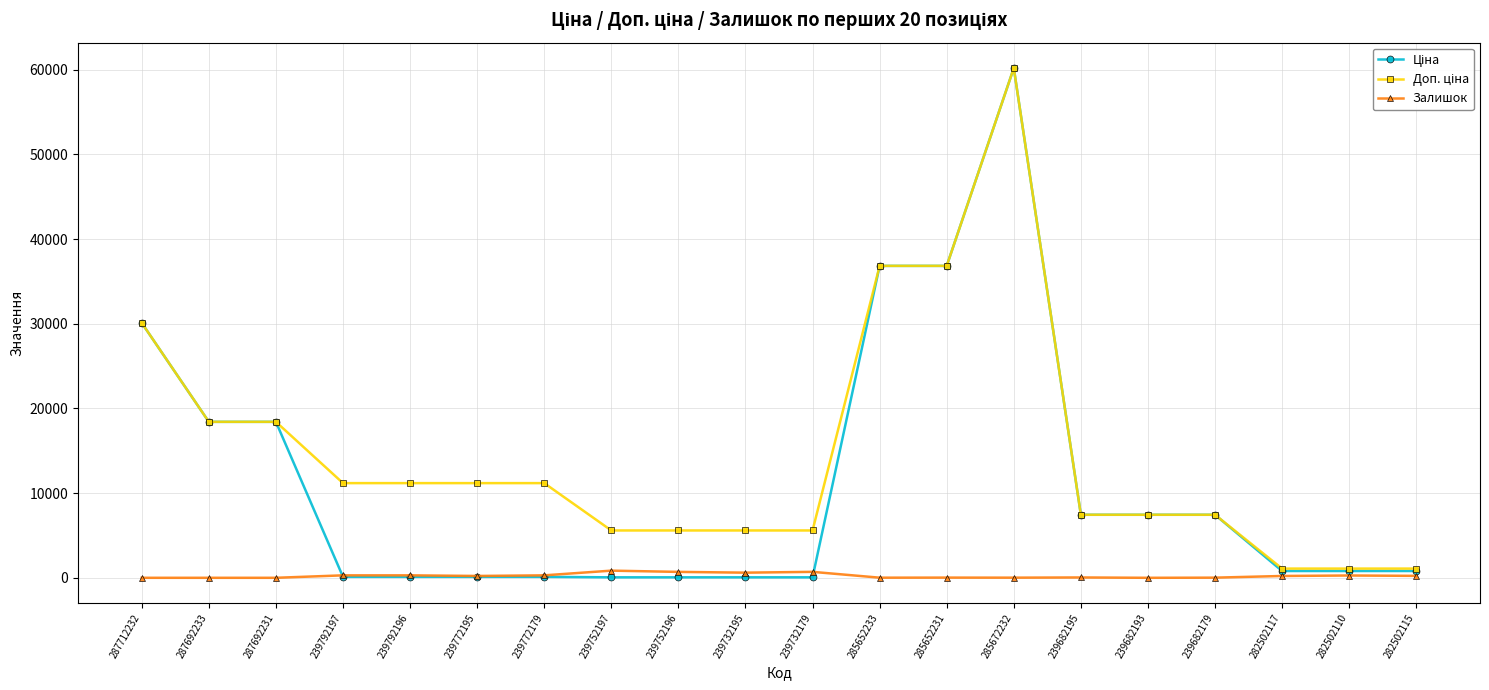

At which category is the sum across all series the highest?

285672232